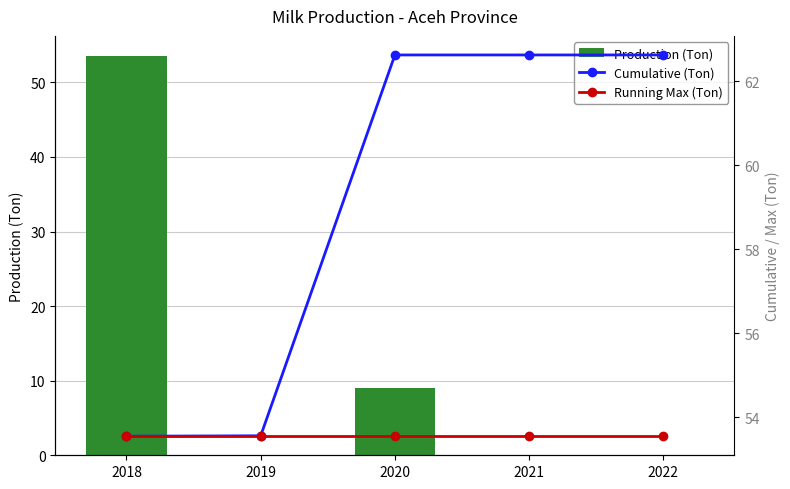

Which category has the highest value in the Production (Ton) series?

2018